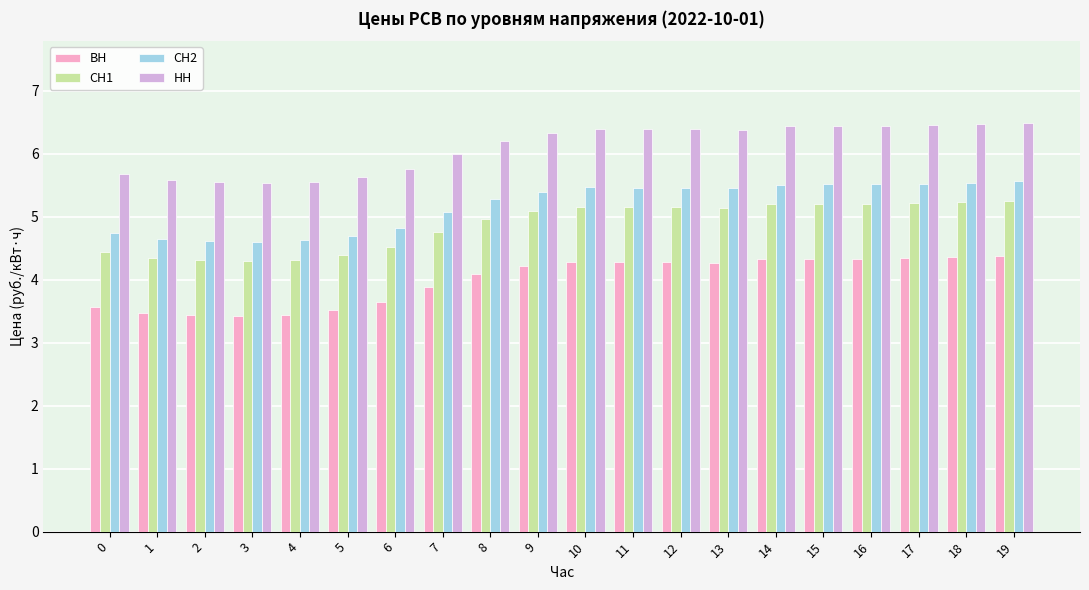

Which series has the largest total across all categories?

НН